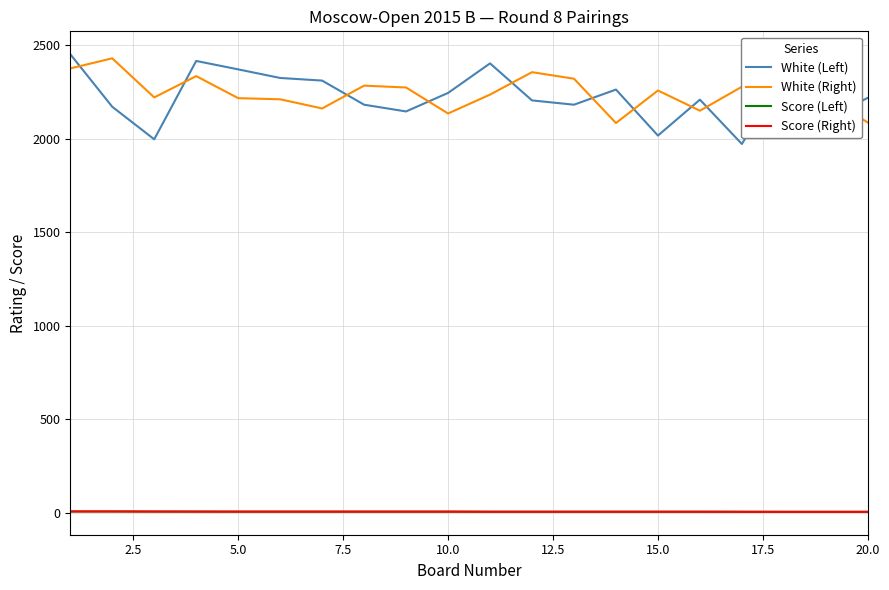

True or false: White (Right) and Score (Right) cross at least once.

False